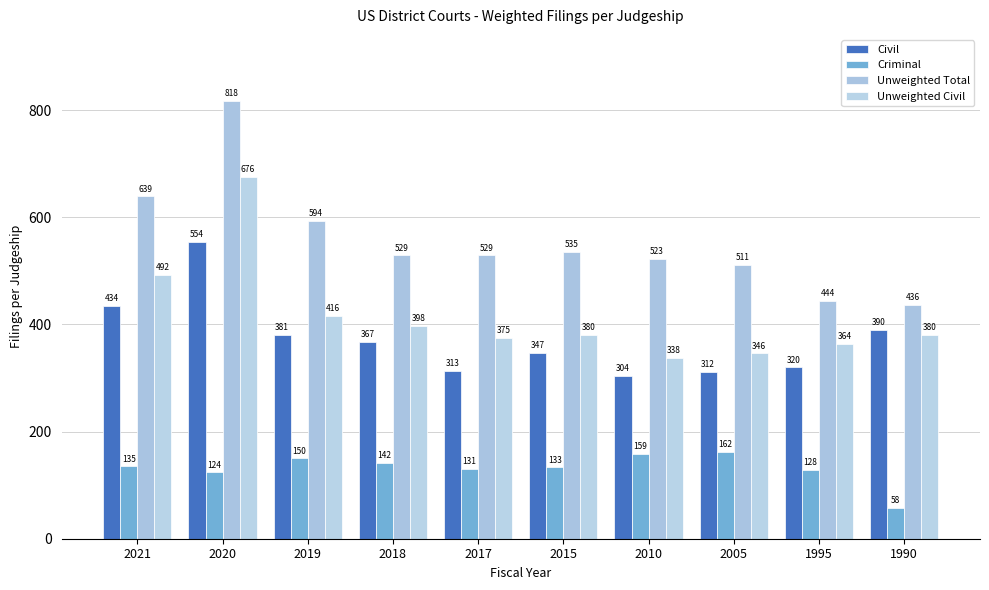

What is the value of the Criminal bar at the 10th from the left?

58